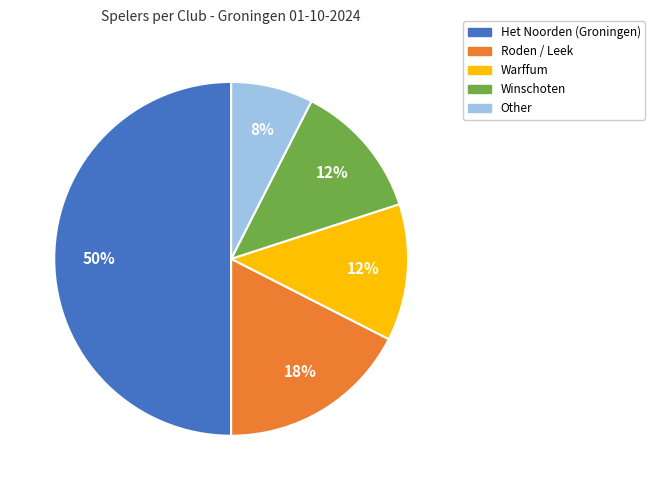

What is the smallest slice in the pie chart?

Other